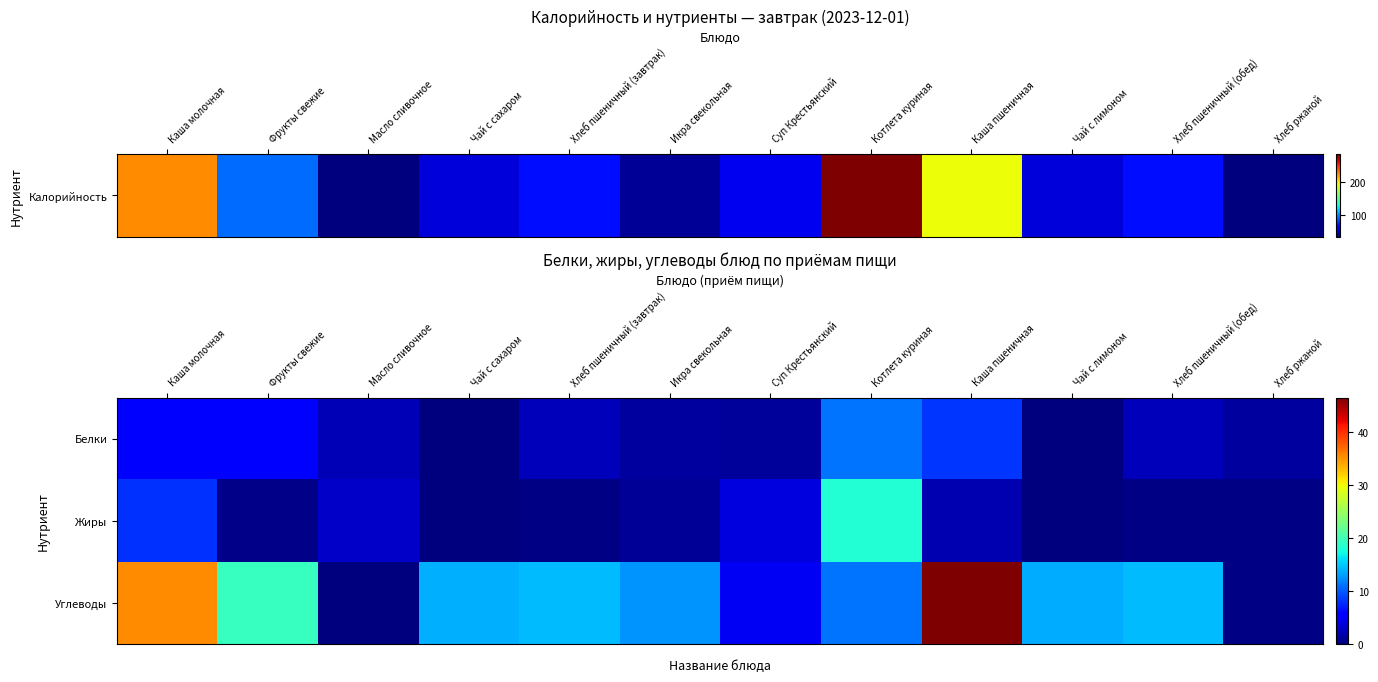

At how many categories does at least one series exceed 35?

2